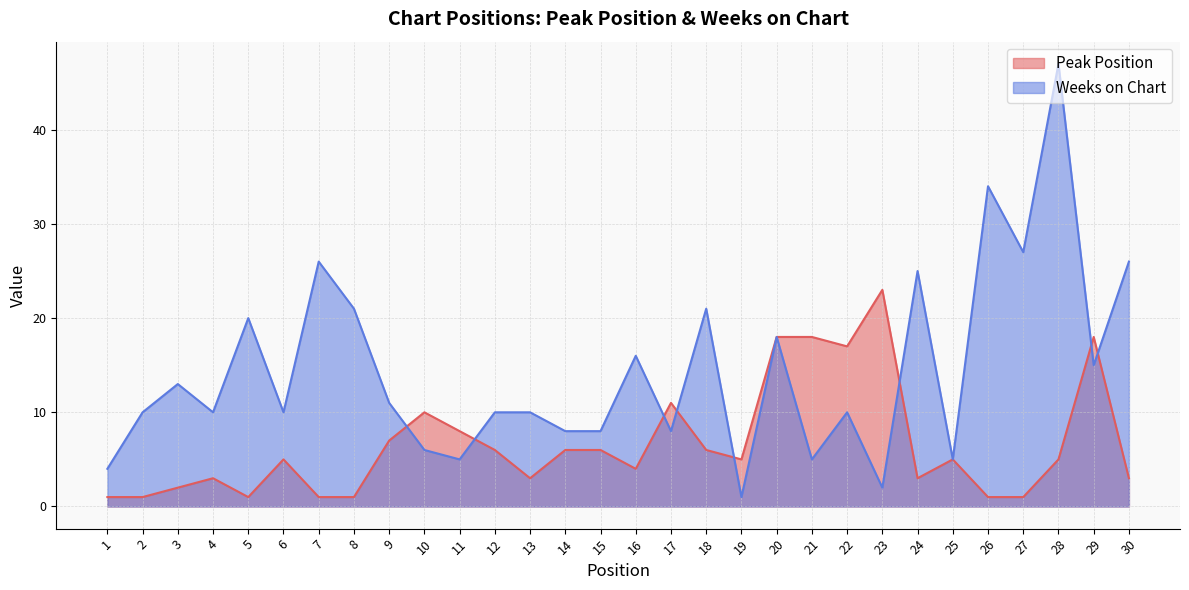

What are all the series names shown in the legend?

Peak Position, Weeks on Chart